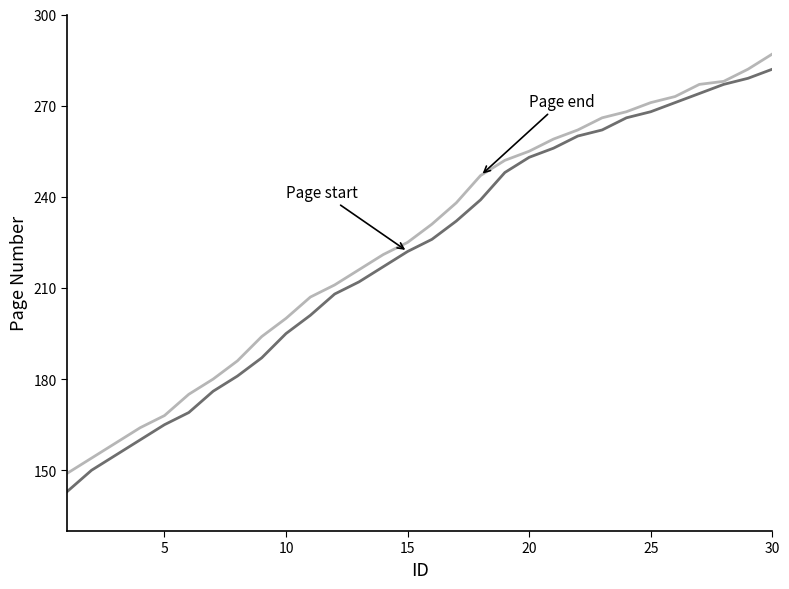

What is the maximum value shown in the chart?

287